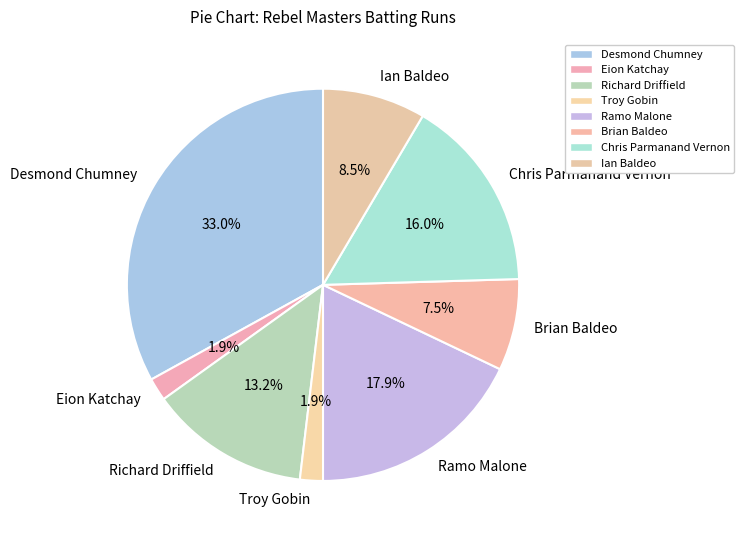

What is the ratio of the value at Troy Gobin to the value at Desmond Chumney?

0.1